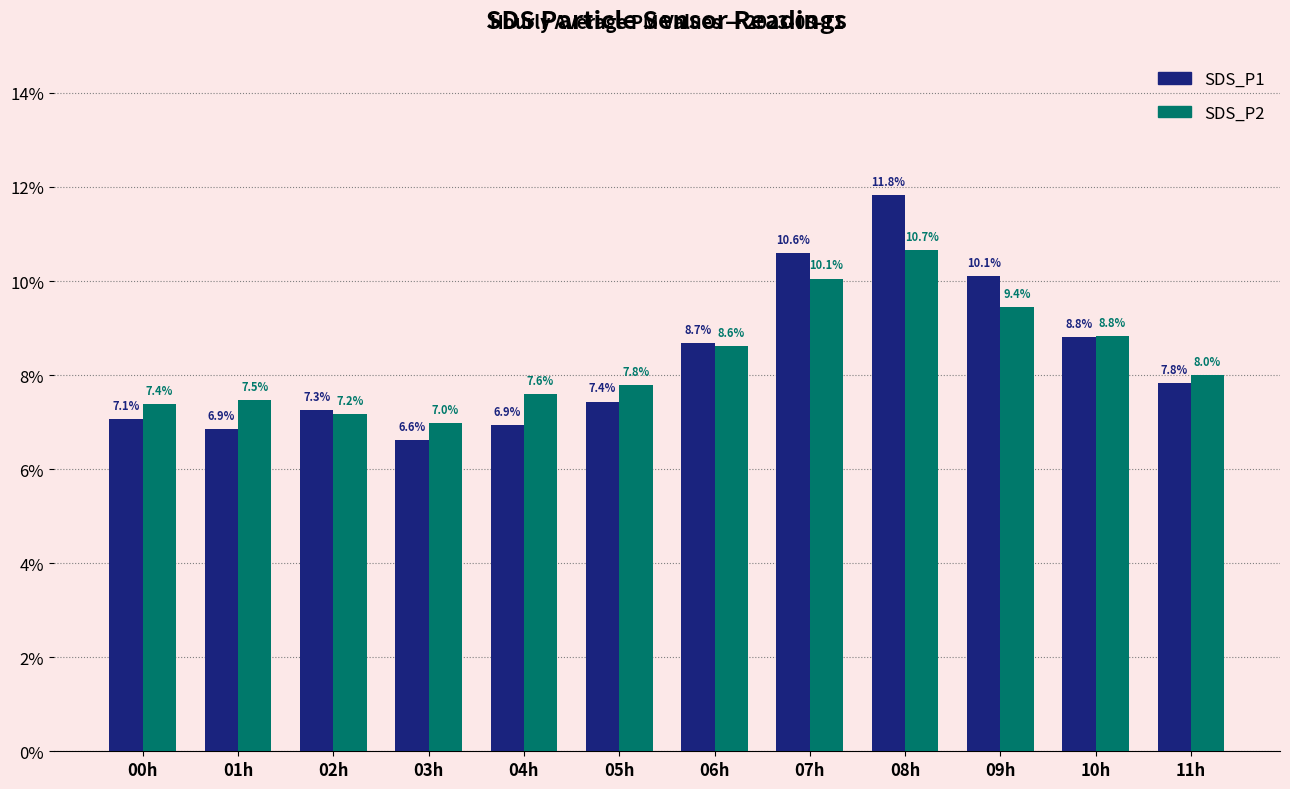

List the labels in order of SDS_P2 value, largest first.

08h, 07h, 09h, 10h, 06h, 11h, 05h, 04h, 01h, 00h, 02h, 03h